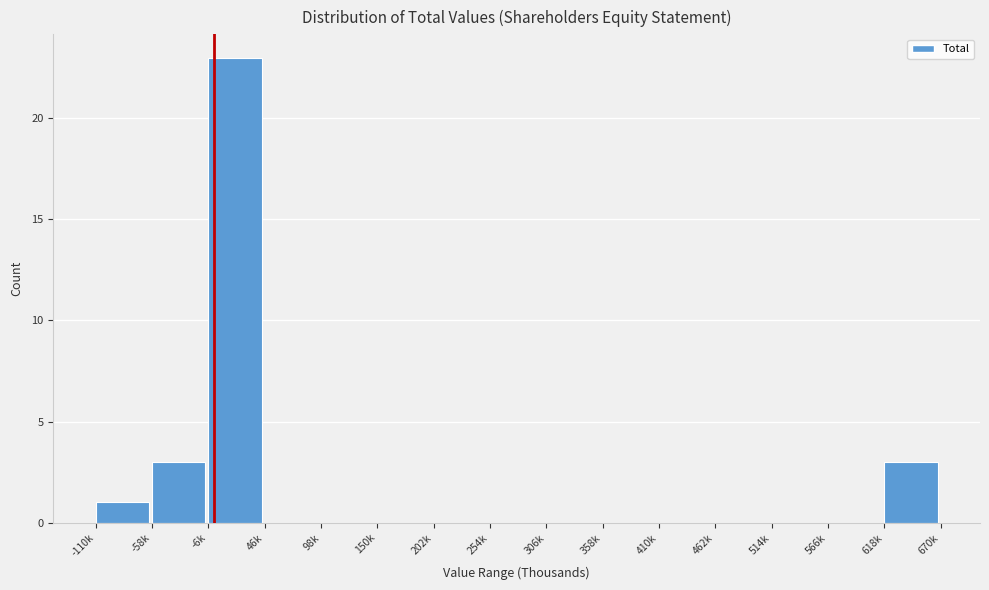

Reading left to right, what are all the values shown in this chart?

-110k=1	-58k=3	-6k=23	46k=0	98k=0	150k=0	202k=0	254k=0	306k=0	358k=0	410k=0	462k=0	514k=0	566k=0	618k=3